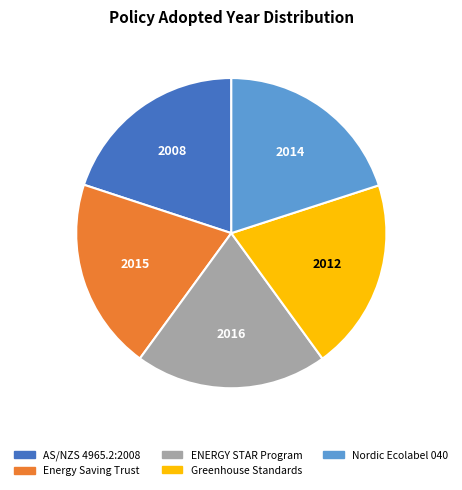

Is there any slice that represents more than half of the pie?

No